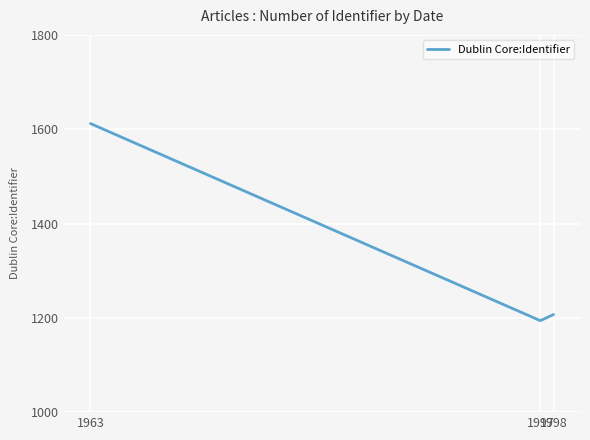

What is the minimum value shown in the chart?

1194